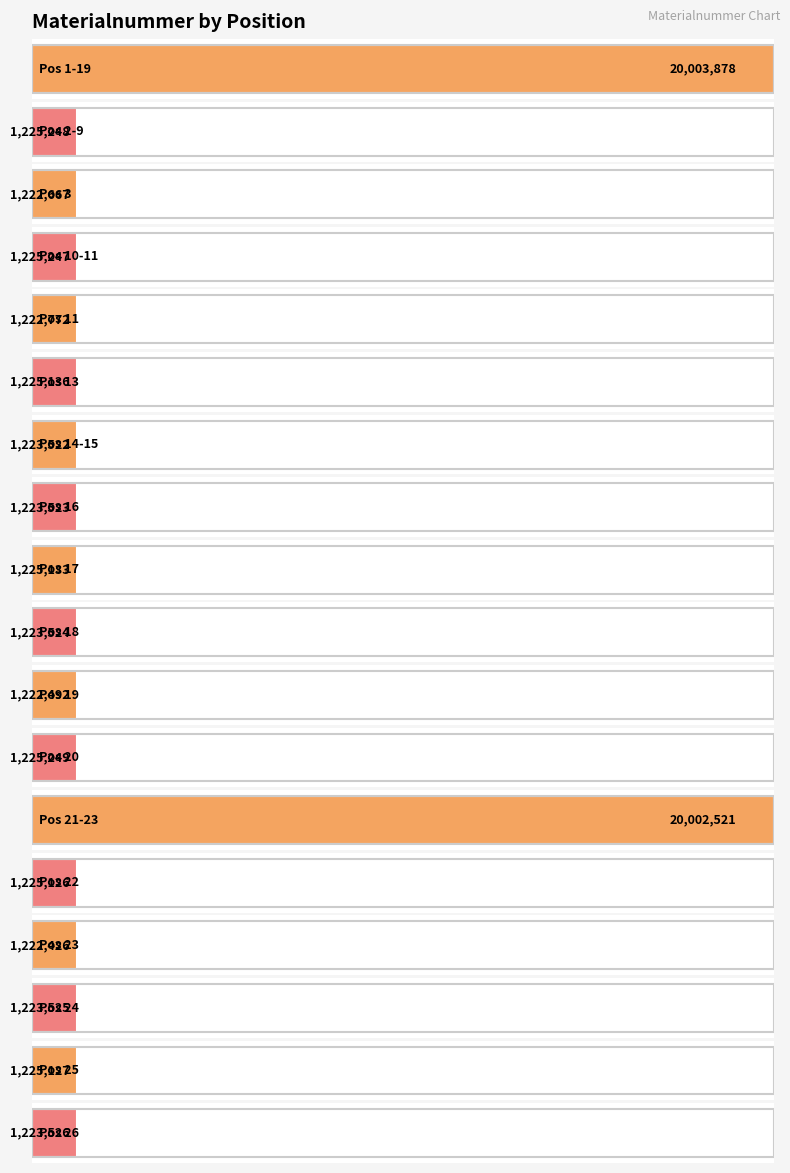

How many values exceed 1225126?

8